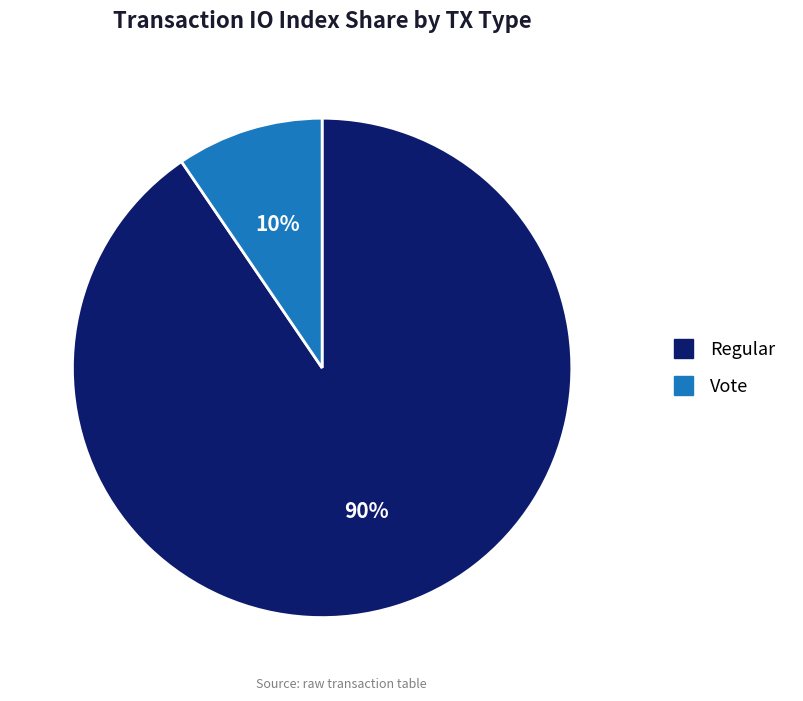

Rank the categories by value from lowest to highest.

Vote (io_index=2), Regular (io_index=19)